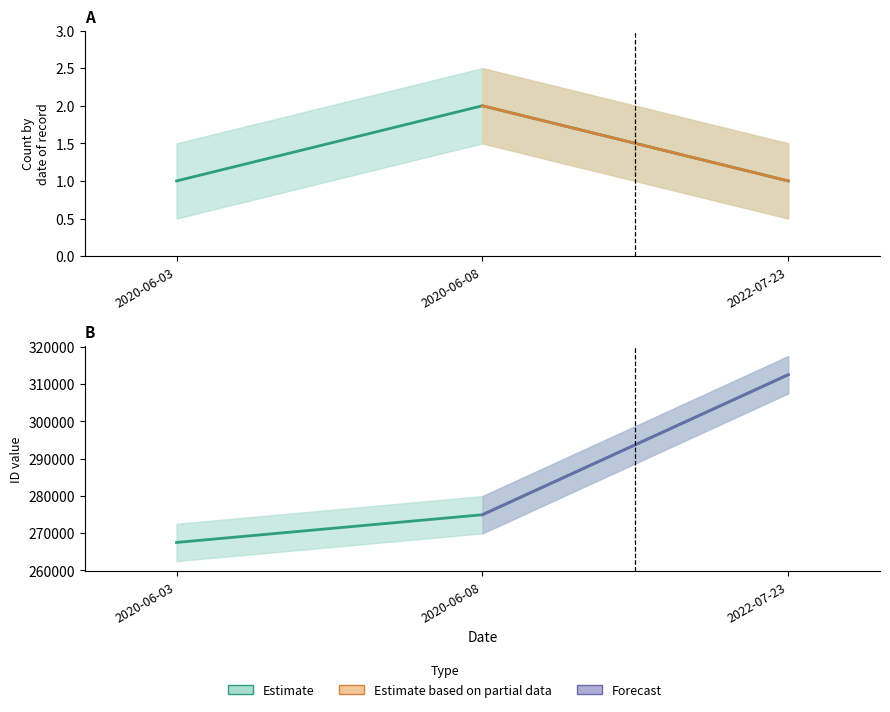

What is the label of the 2nd point from the left?

2020-06-08